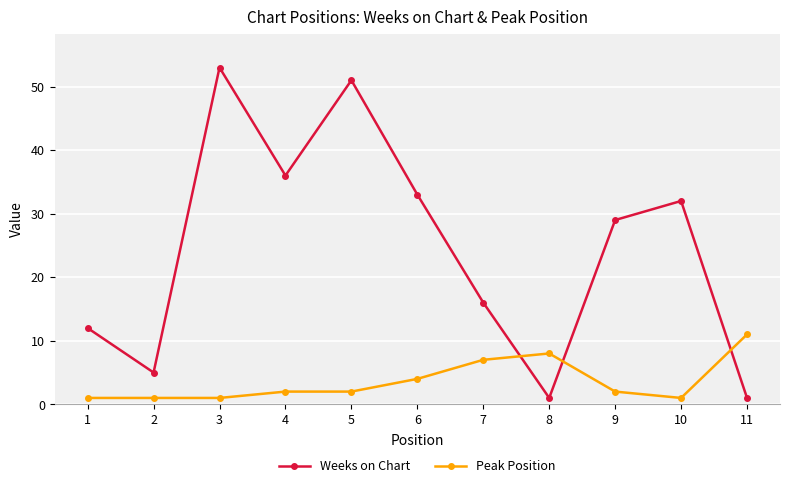

Where do Weeks on Chart and Peak Position first cross each other?

7 and 8